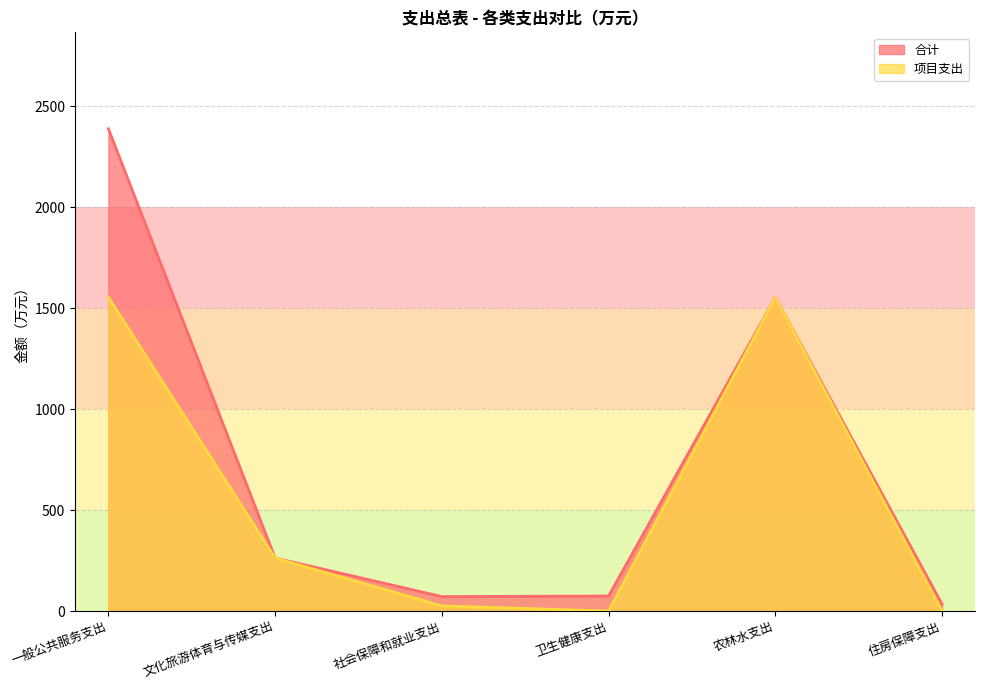

True or false: 项目支出 has a value of 39.1 at 社会保障和就业支出.

False